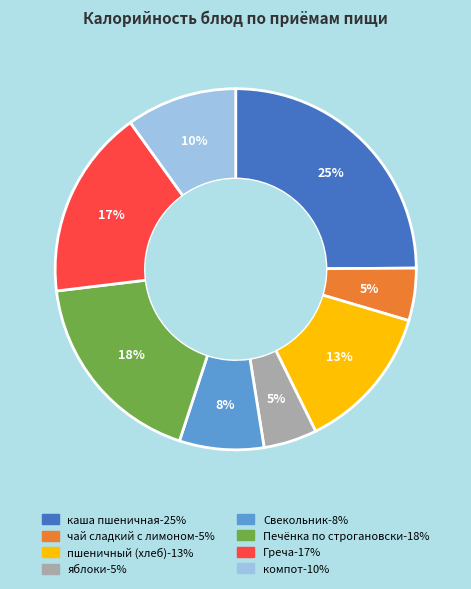

Is there a majority slice in this chart?

No